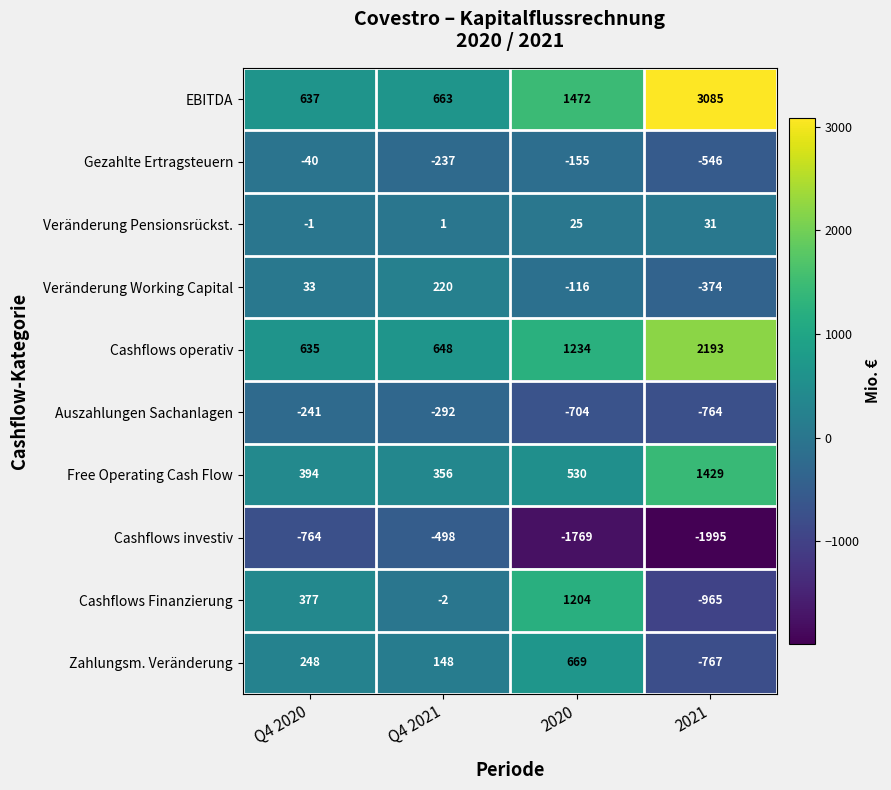

Read the Cashflows Finanzierung value at 2020, to the nearest 50.

1200